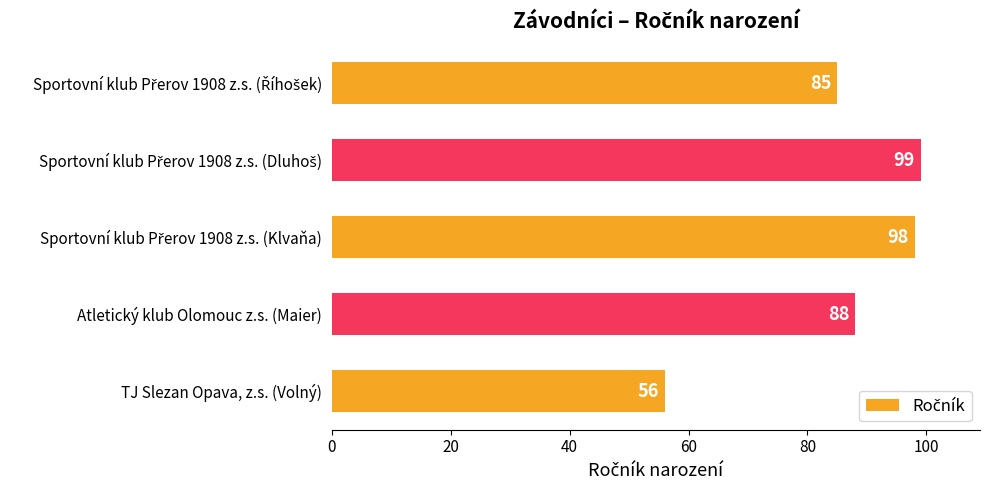

What is the value of the 3rd bar from the top?

98